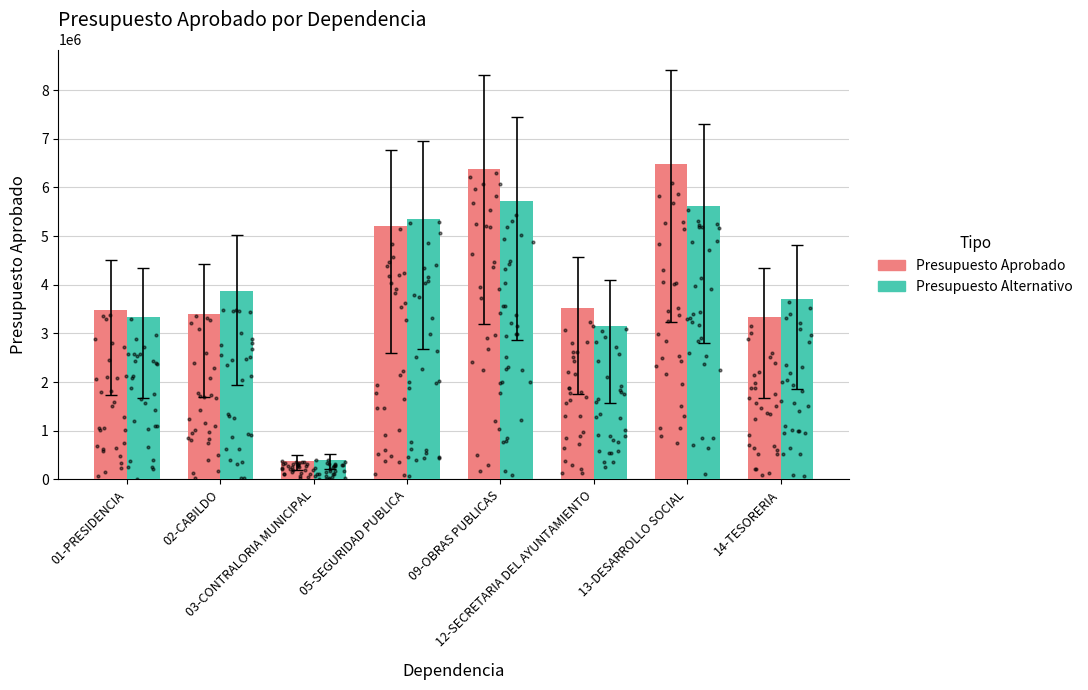

At which category is the sum across all series the highest?

09-OBRAS PUBLICAS